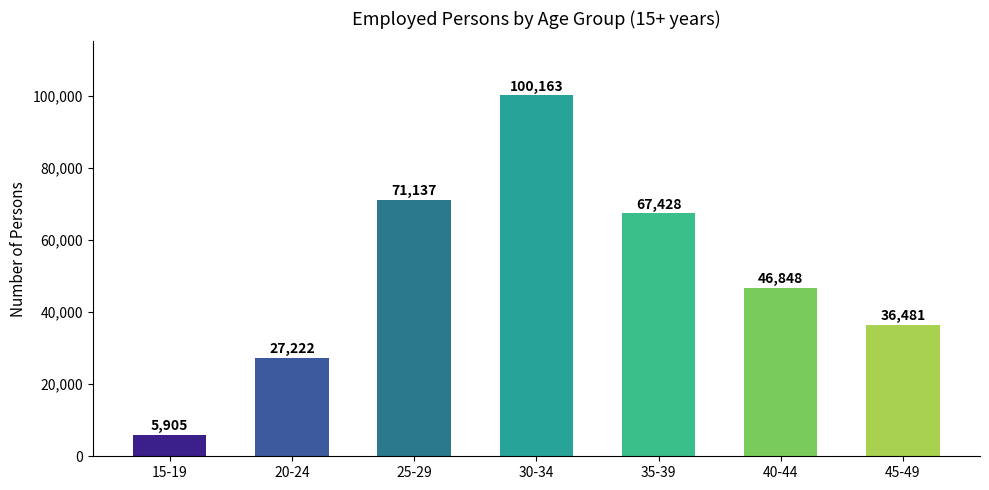

True or false: the data shows 31893 at 25-29.

False